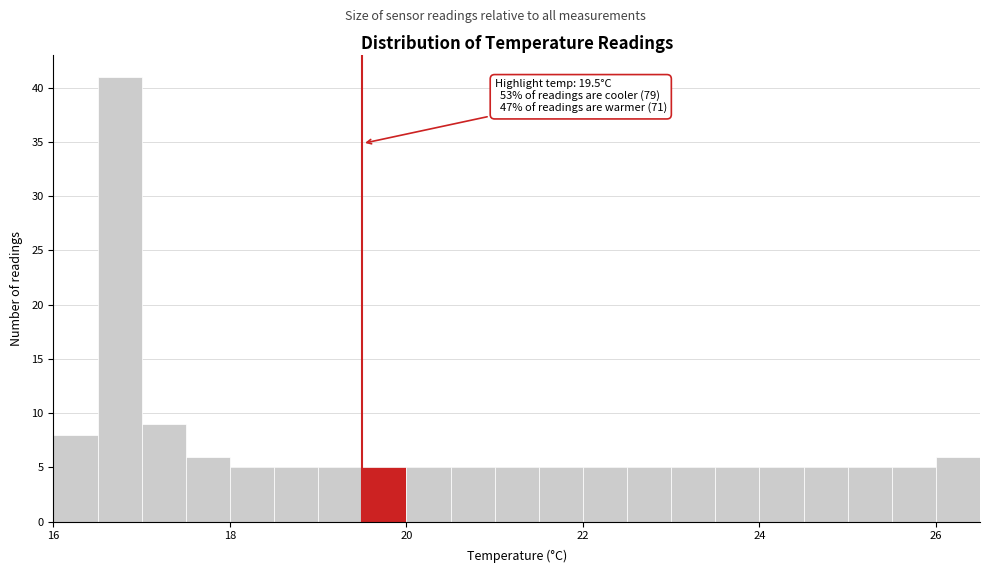

Around what value on the x-axis is the tallest bar? Give the approximate position of its centre, as read against the axis.

16.8